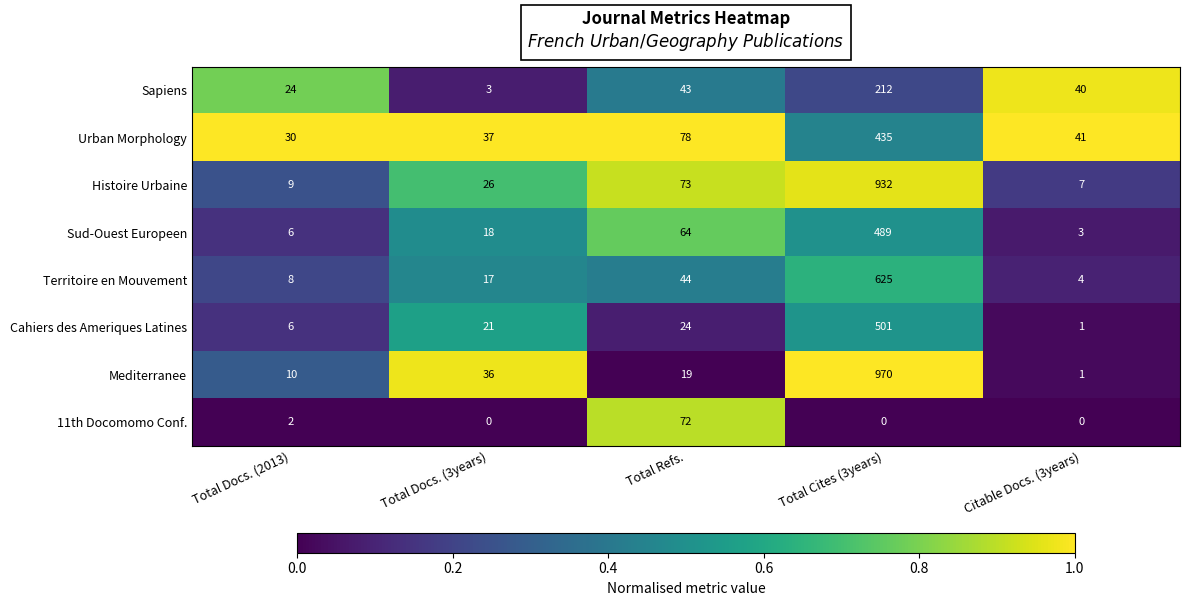

Is it true that Sapiens equals 40 at Citable Docs. (3years)?

True